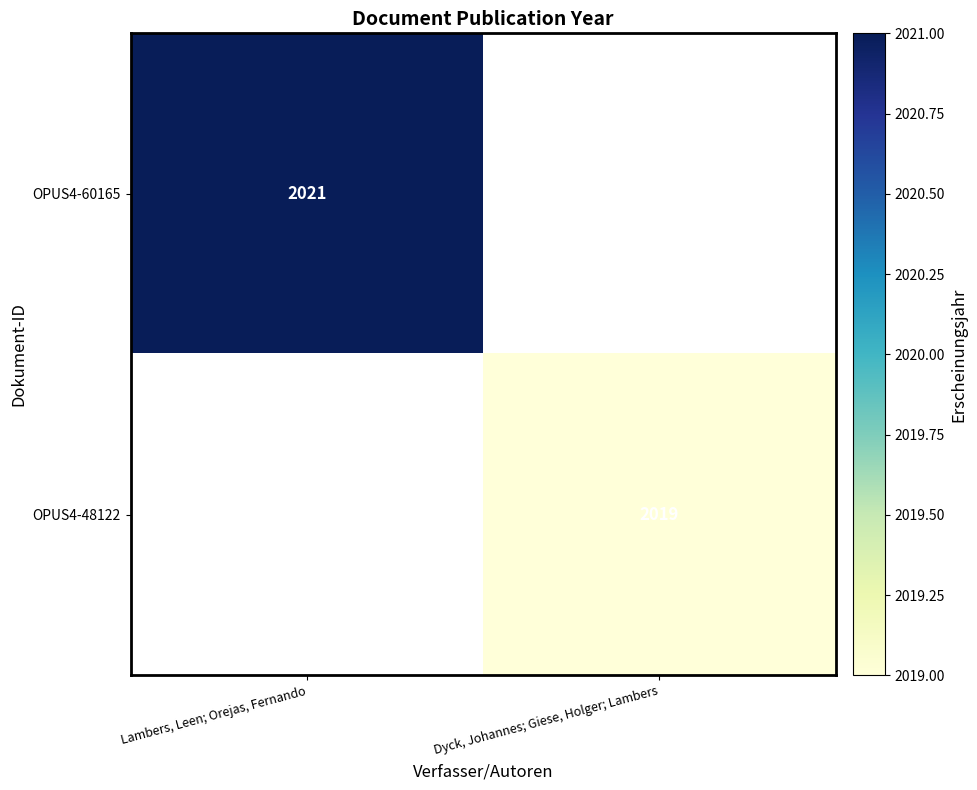

What is the minimum value shown in the chart?

2019.0